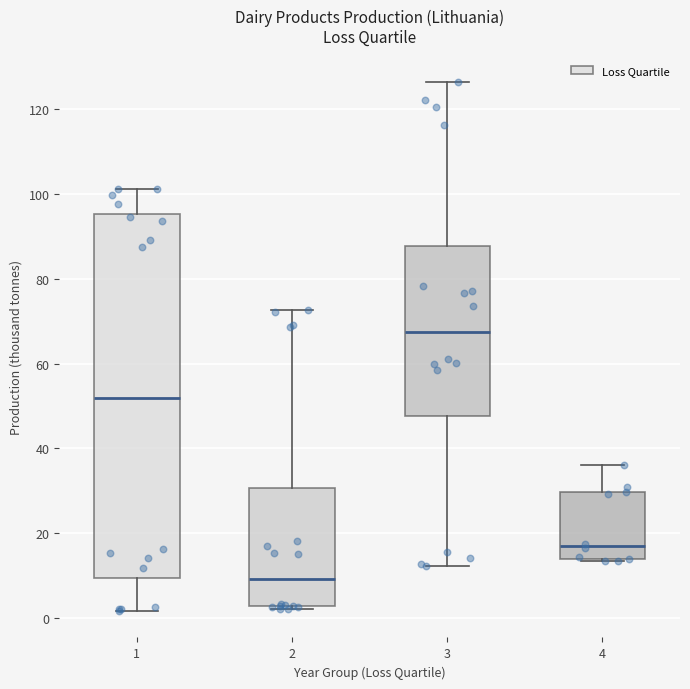

Which box's median line is the highest?

3